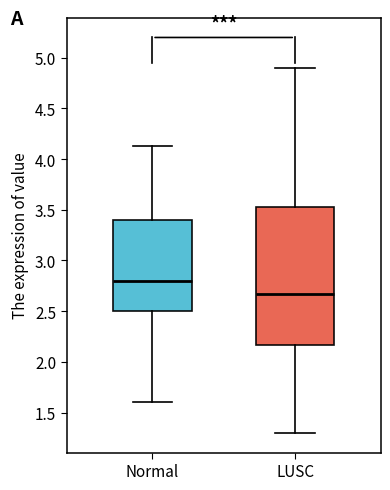

Where is the upper edge of the box for Normal on the y-axis? The values are not printed on the chart, so give them approximately, as read against the axis.

3.40